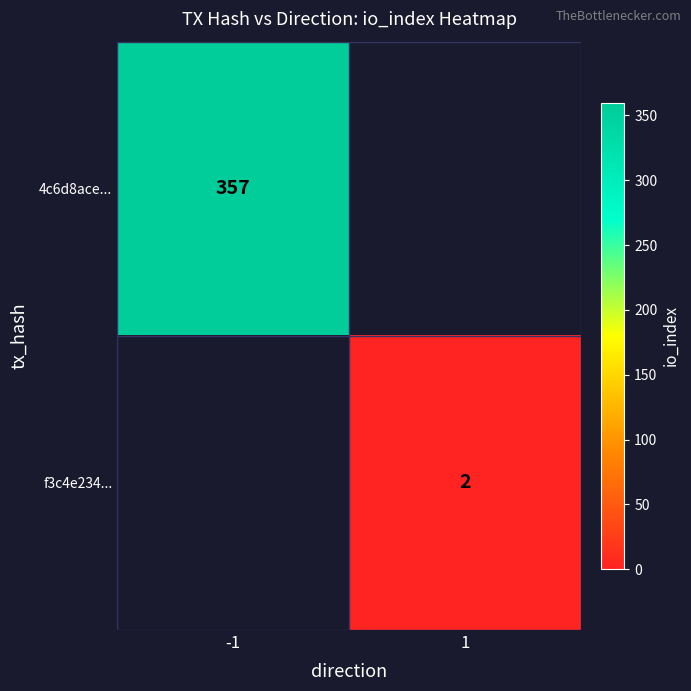

The value of f3c4e234... at 1 is 2. True or false?

True